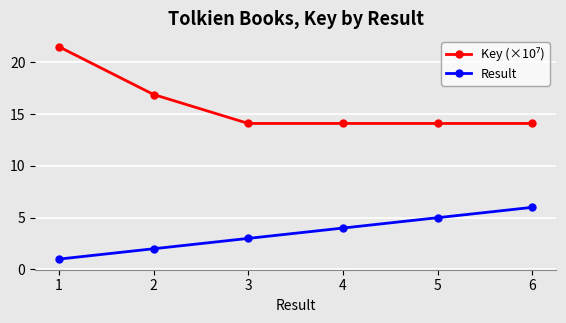

What is the difference between the highest and lowest values at 4?

10.1